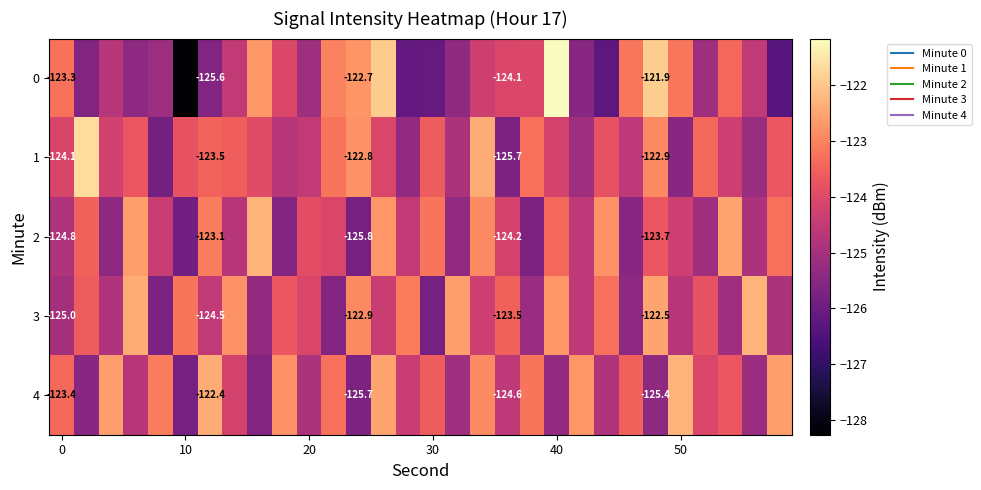

What is the average value of the 0 series?

-124.4